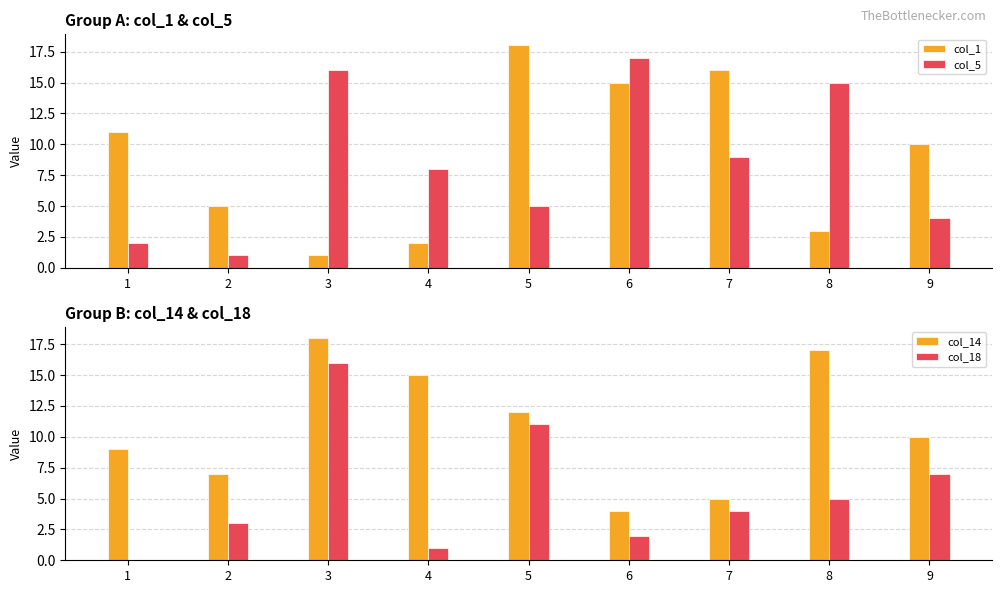

What is the average value of the col_5 series?

9